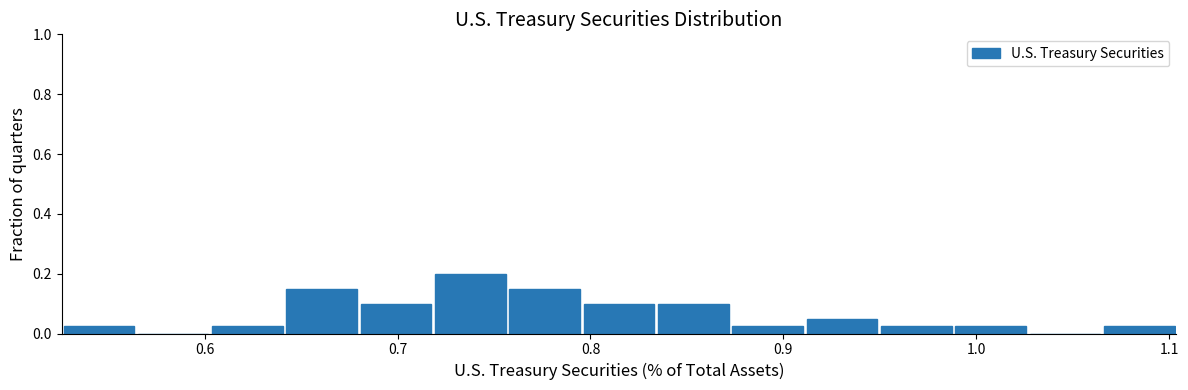

Read against the x-axis, roughly where is the centre of the tallest bar?

0.74